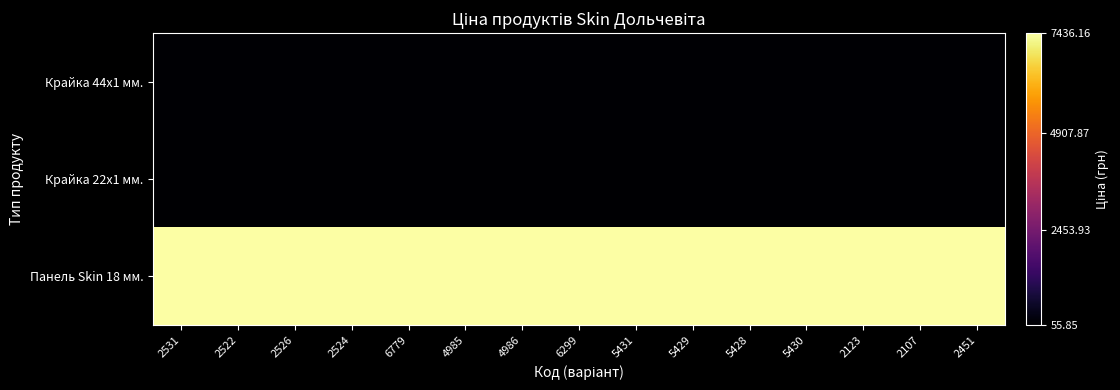

List the series in order of their peak value, highest first.

Панель Skin 18 мм., Крайка 44x1 мм., Крайка 22x1 мм.